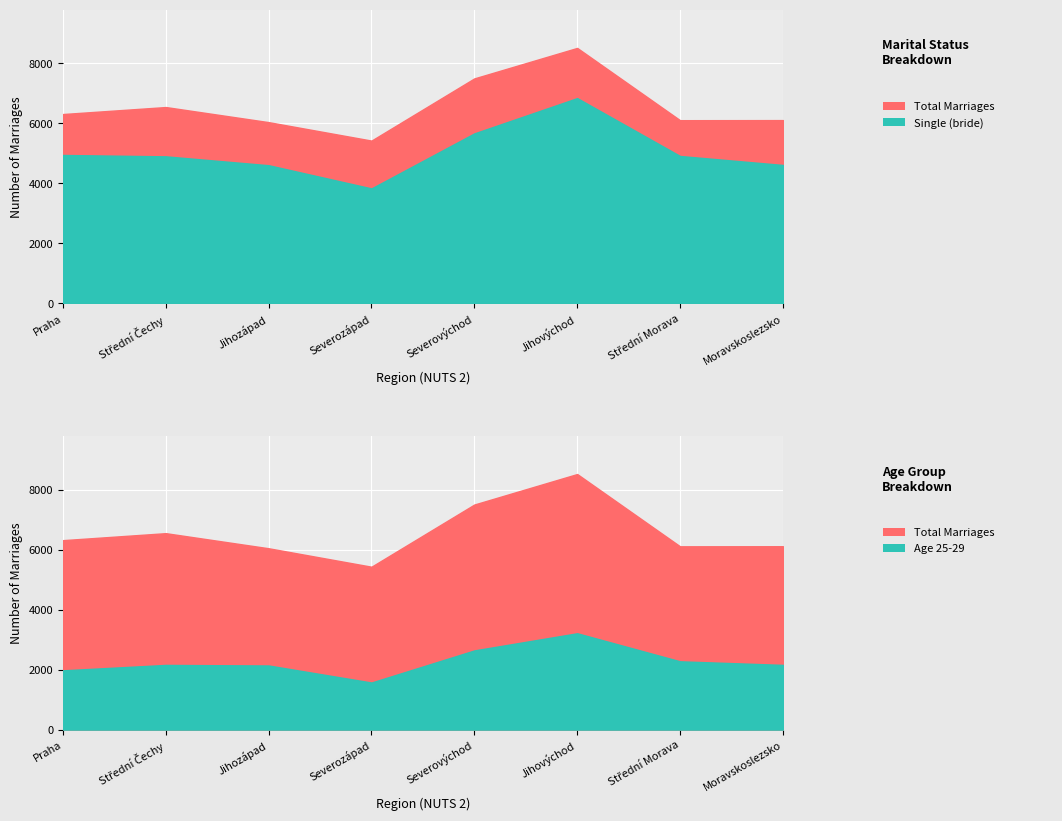

What is the value of the Total point at the 1st from the left?

6313